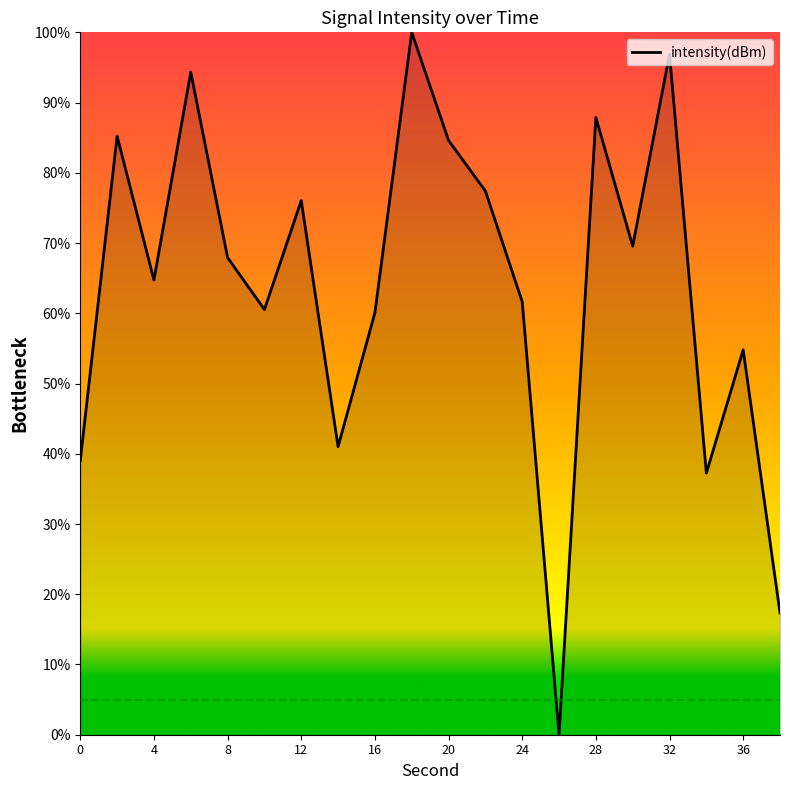

How many lines are shown in the chart?

1